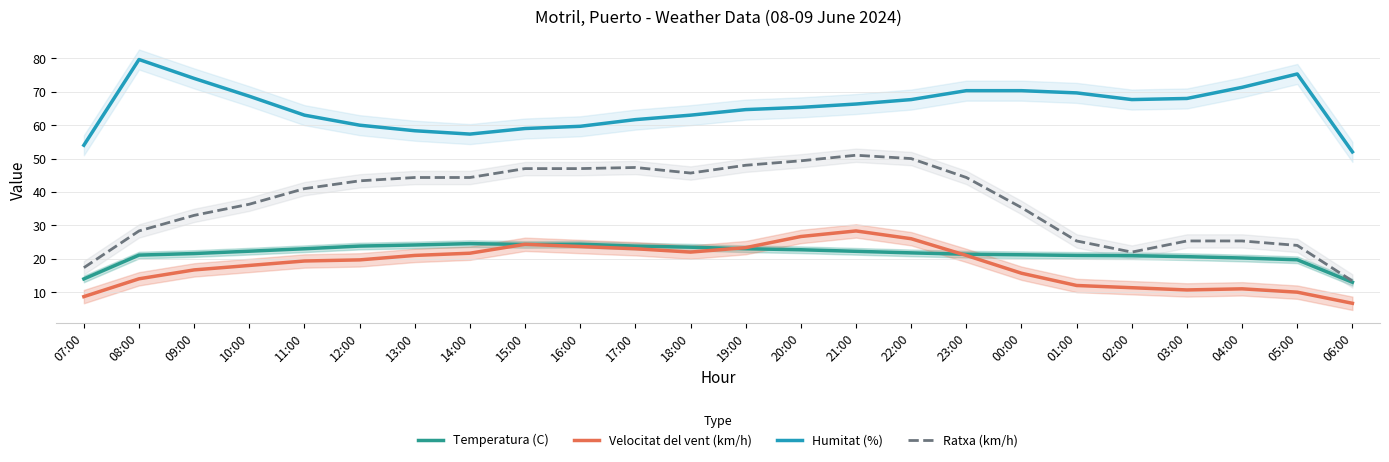

How many data points in Temperatura (C) are less than 22?

12